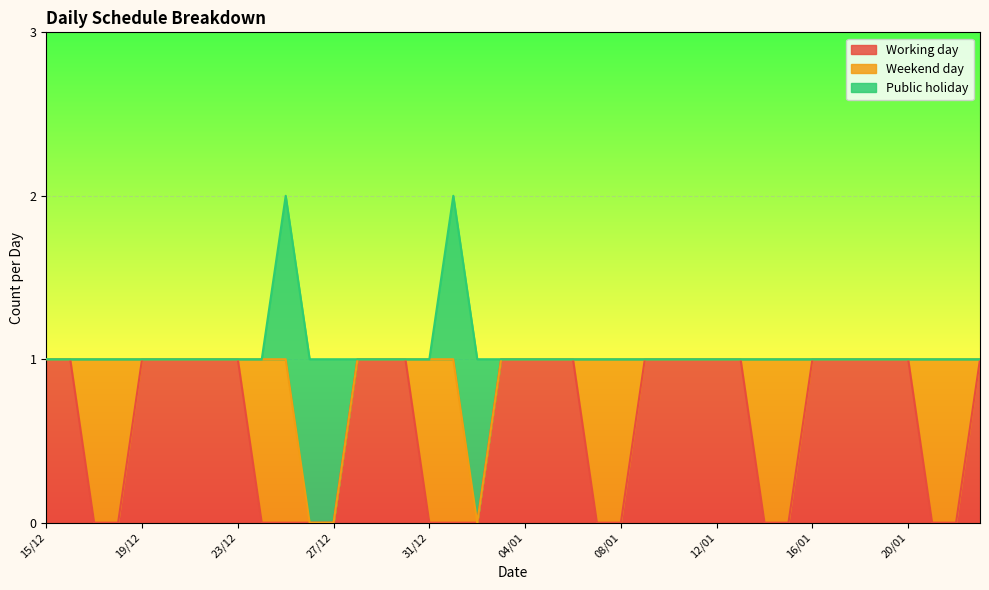

True or false: Working day has more than 1 points higher than both neighbors.

False